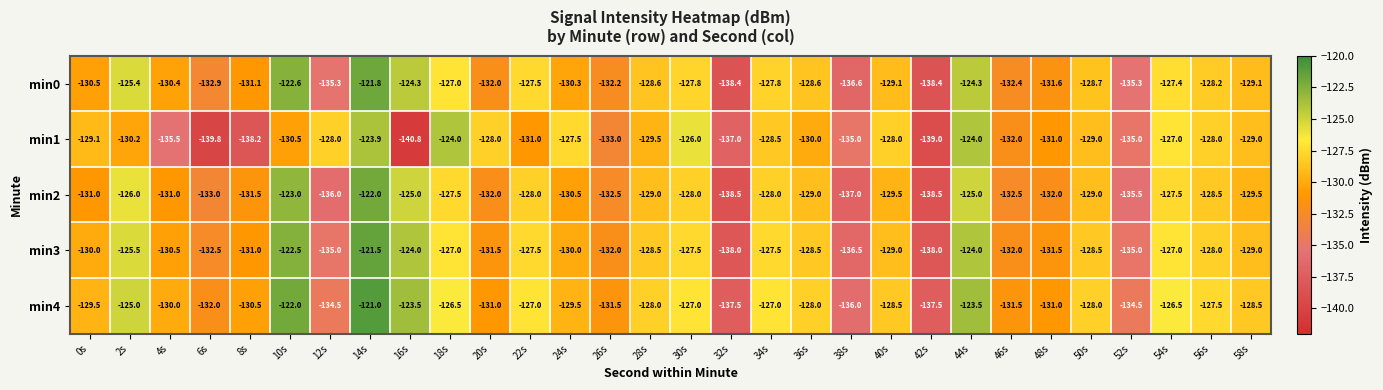

At which category is the sum across all series the highest?

14s